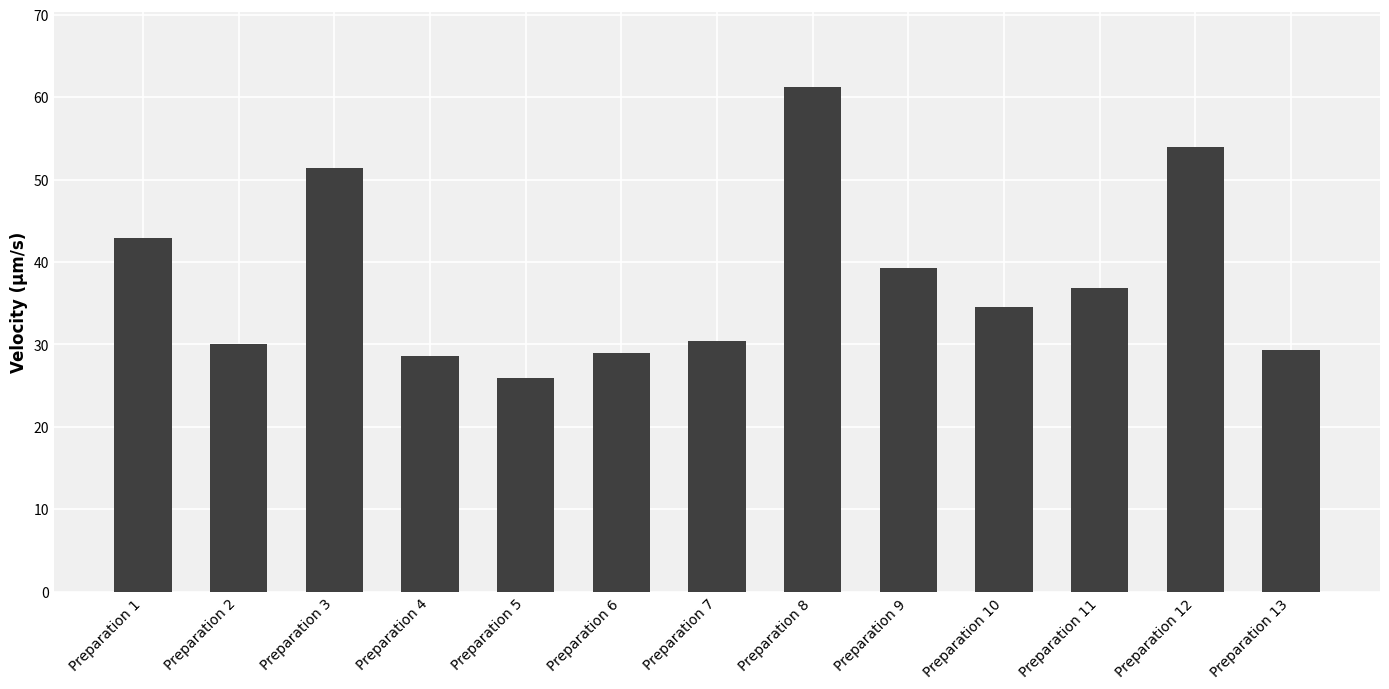

At which category does the chart reach its peak across all series?

Preparation 8